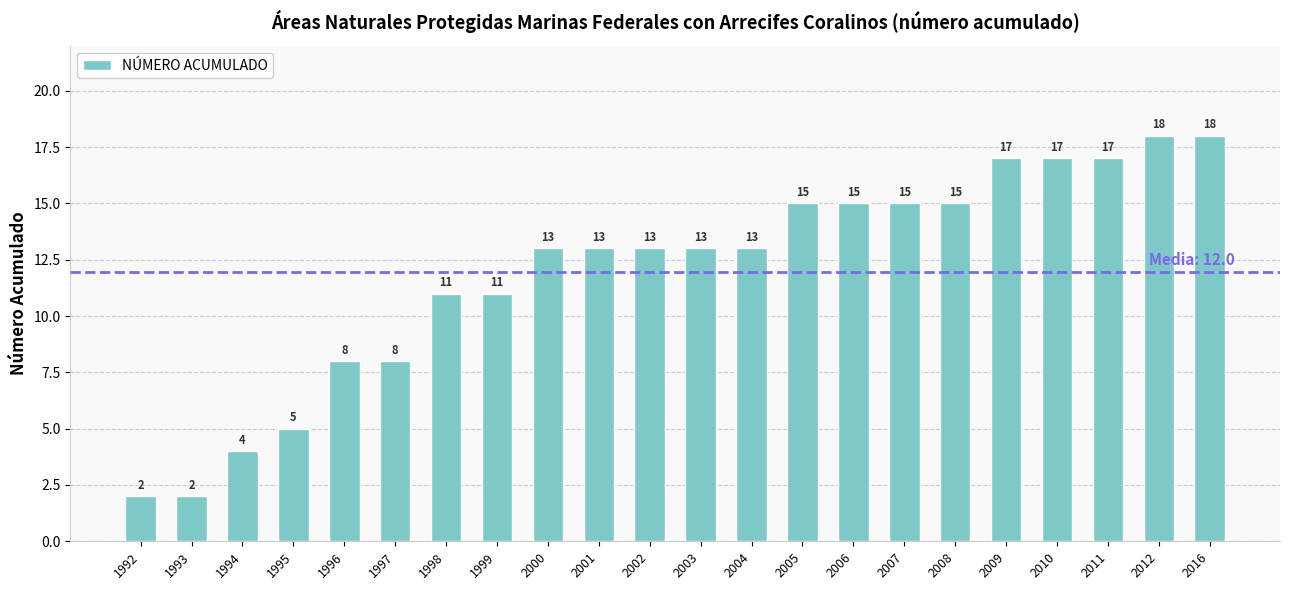

True or false: the data shows 2 at 1992.

True